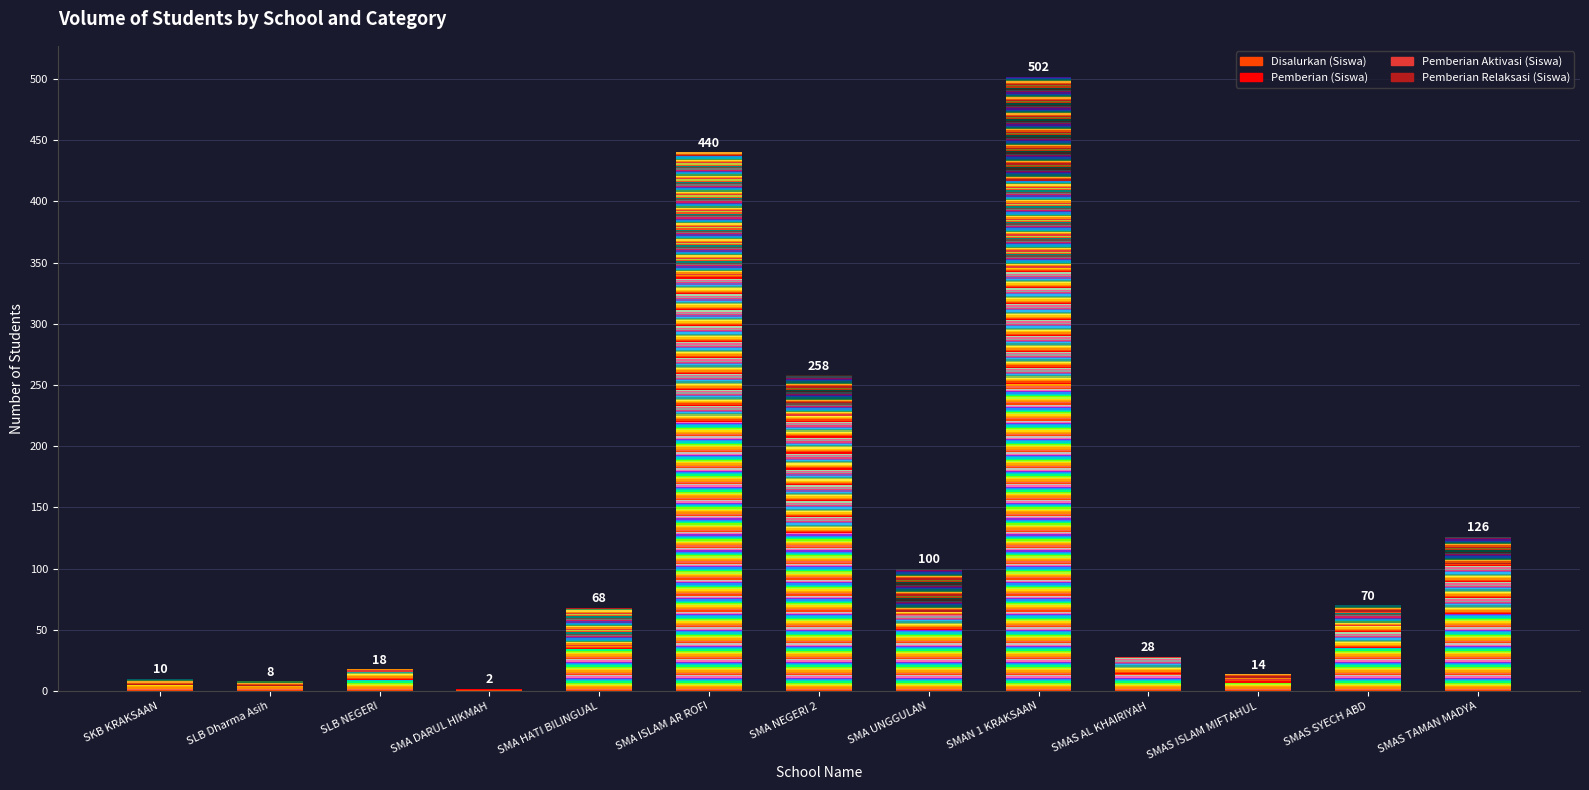

What is the difference between the second highest and minimum values in the Disalurkan (Siswa) series?

219